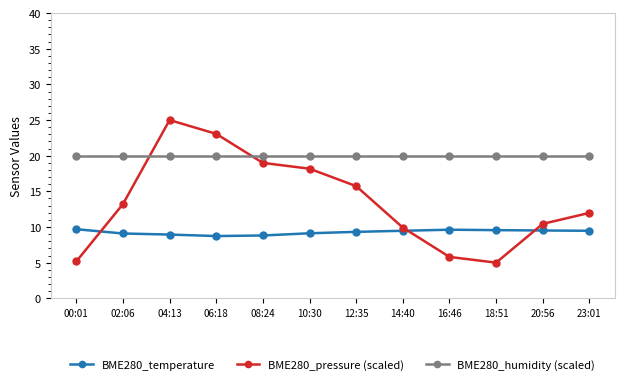

Which category has the highest value across all series?

04:13